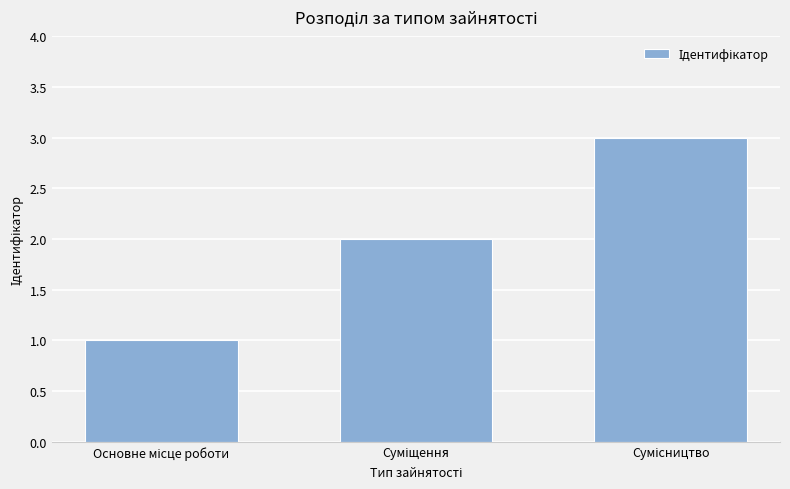

What is the maximum value shown in the chart?

3